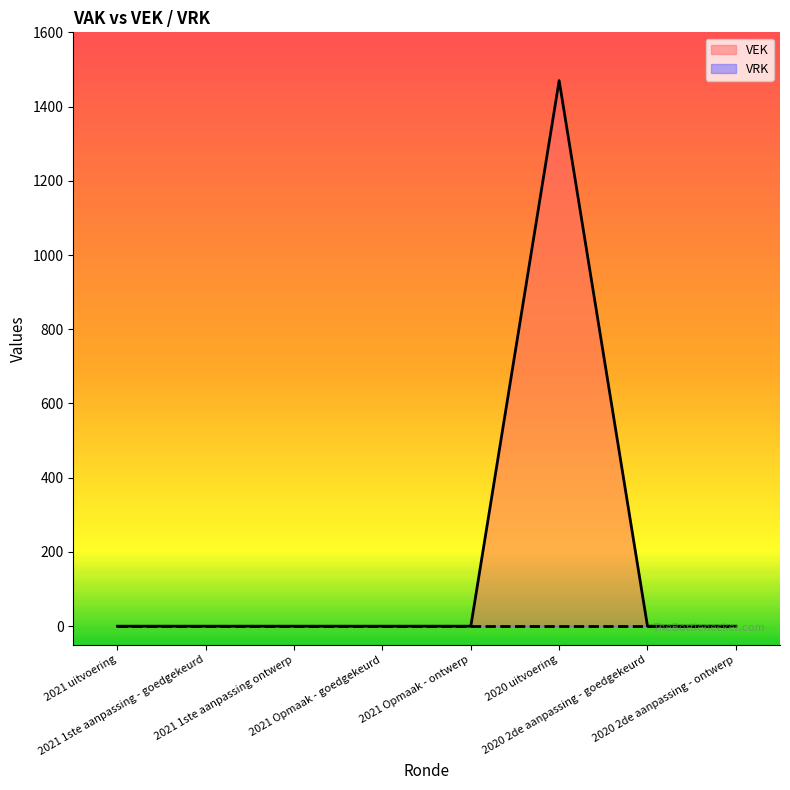

The value at 2020 2de aanpassing - ontwerp is 0. True or false?

True